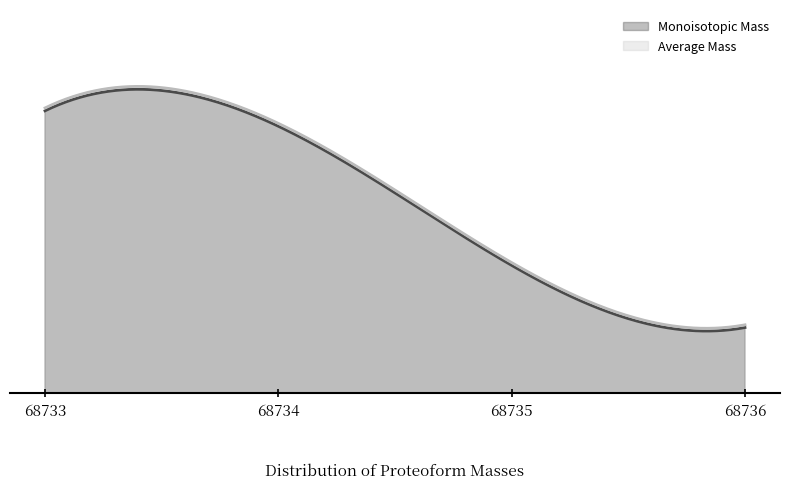

What is the value of the Average Mass point at the 4th from the left?

7167.2